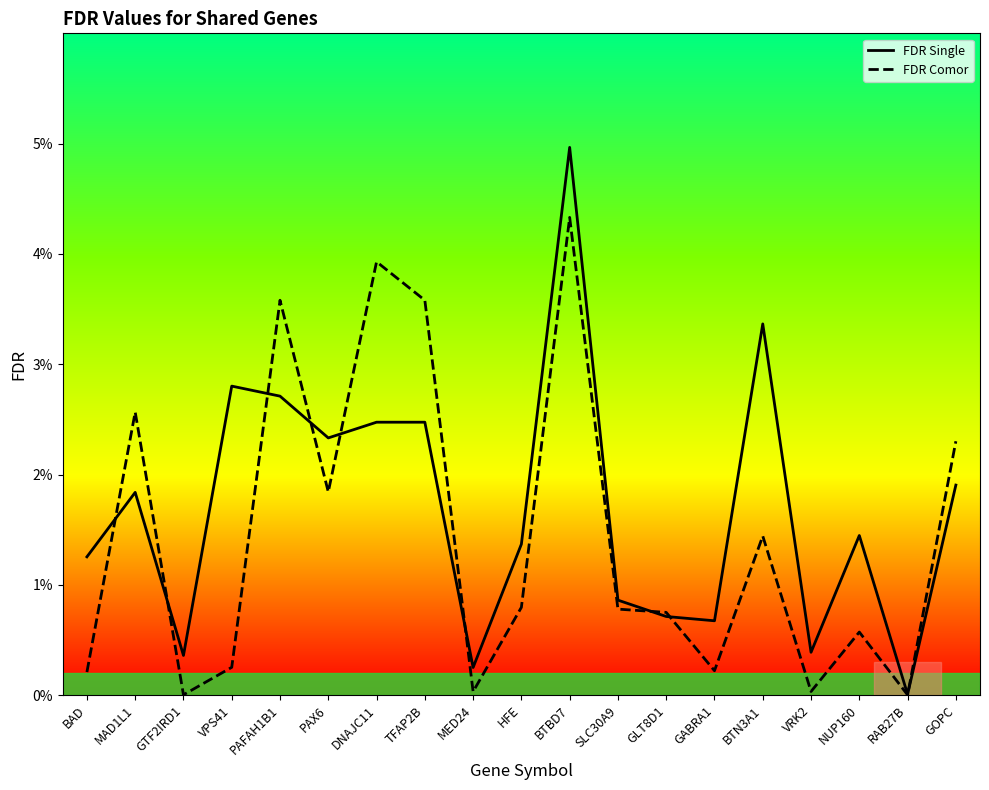

Rank the series at TFAP2B from lowest to highest value.

FDR Single, FDR Comor